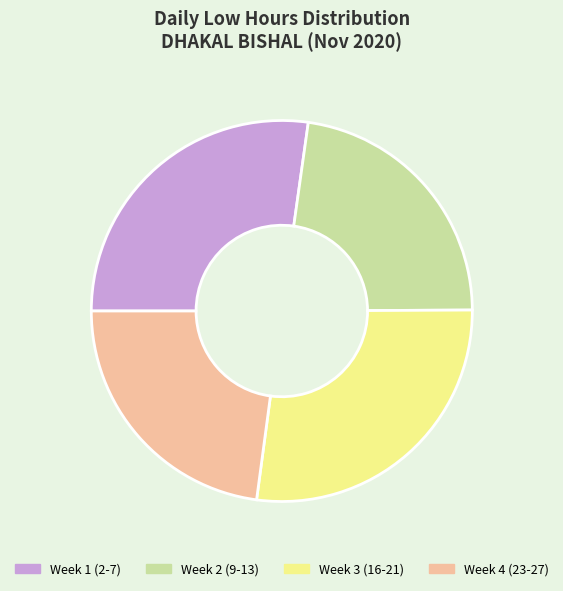

Is there any slice that represents more than half of the pie?

No